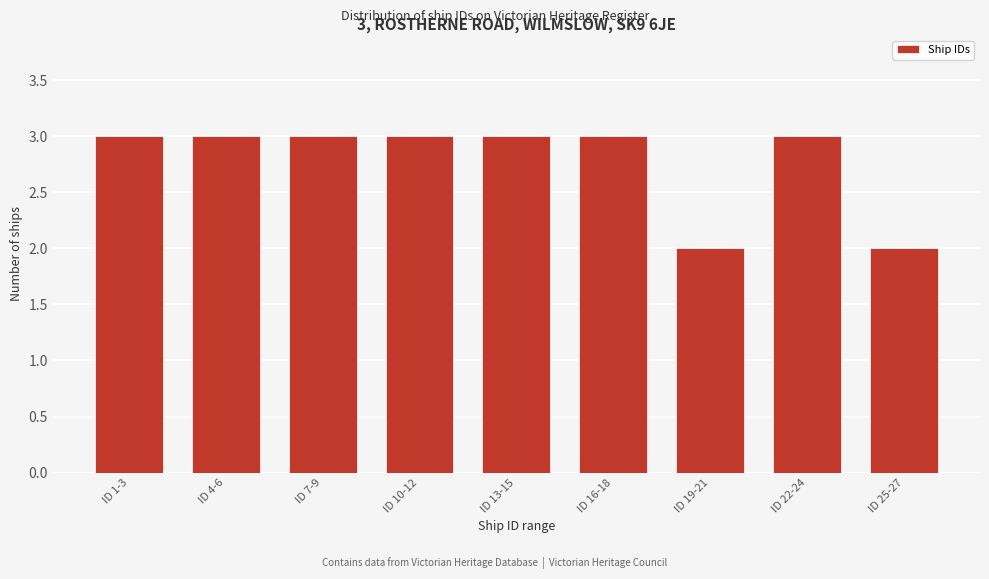

Reading left to right, list all the values displayed in this chart.

ID 1-3=3	ID 4-6=3	ID 7-9=3	ID 10-12=3	ID 13-15=3	ID 16-18=3	ID 19-21=2	ID 22-24=3	ID 25-27=2